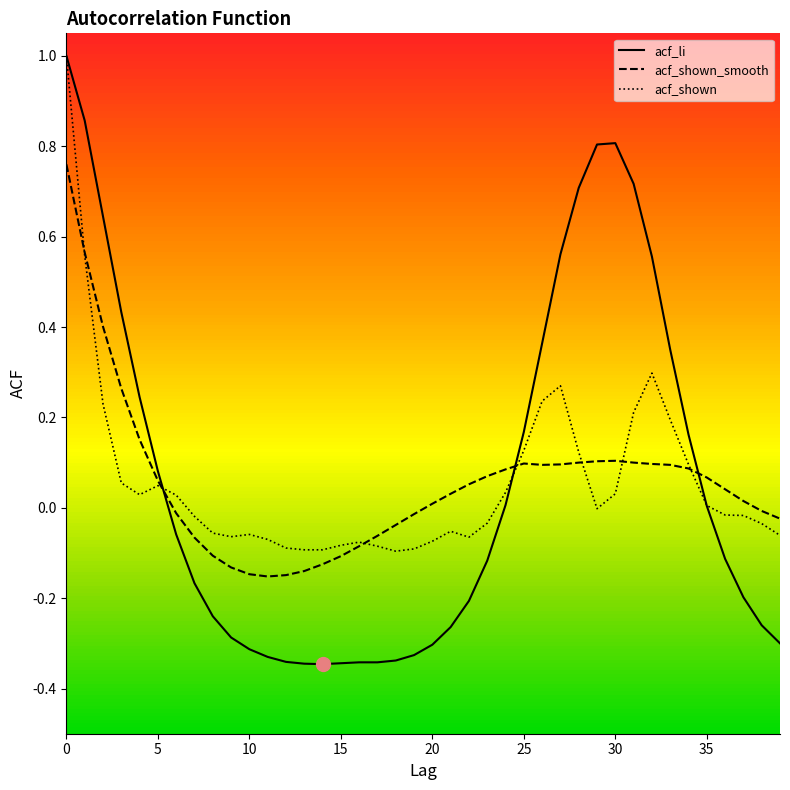

How many intersections are there between acf_shown_smooth and acf_li?

3